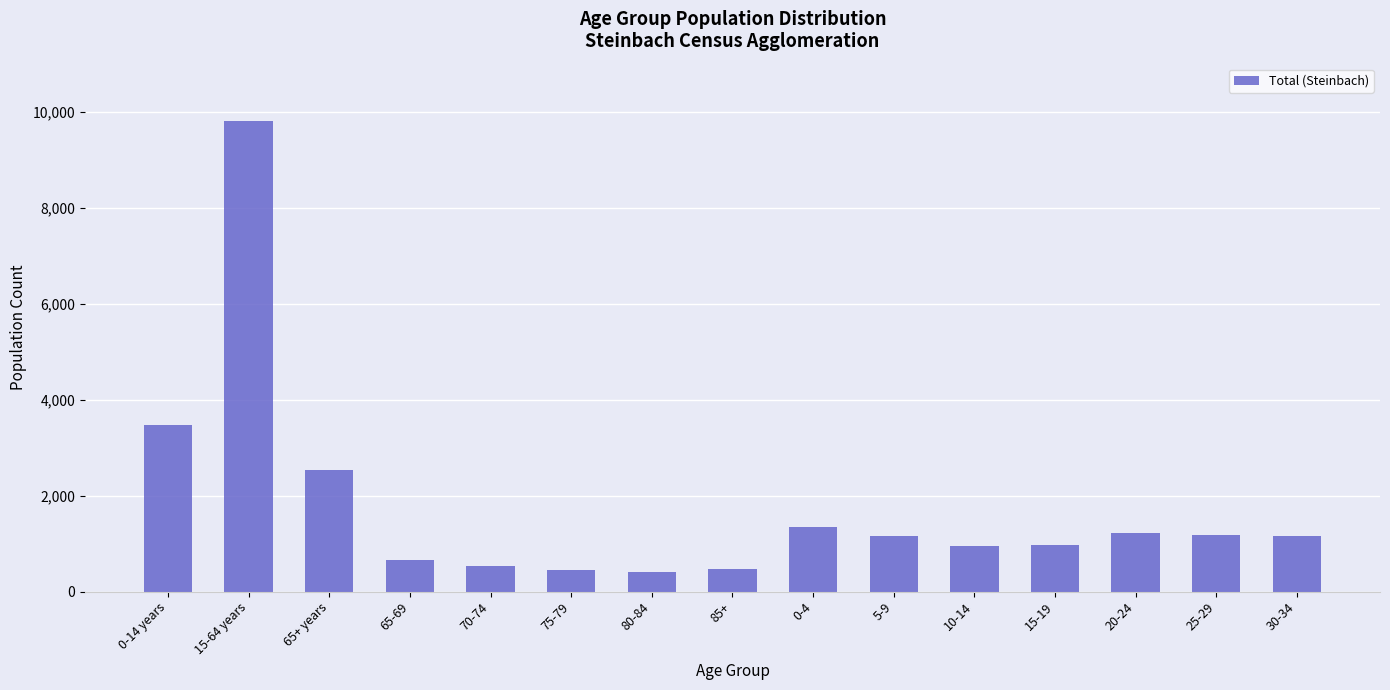

Is it true that the value at 70-74 is 535?

True